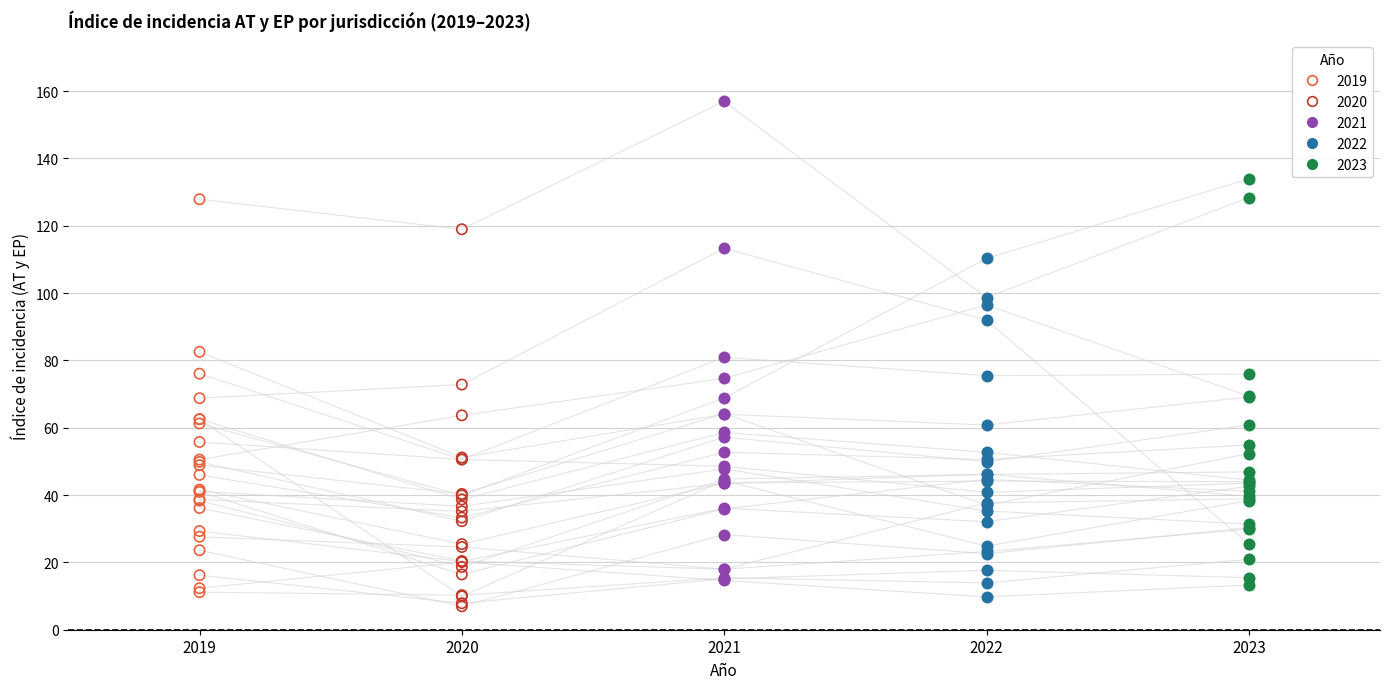

Which series reaches the maximum Y coordinate?

2021